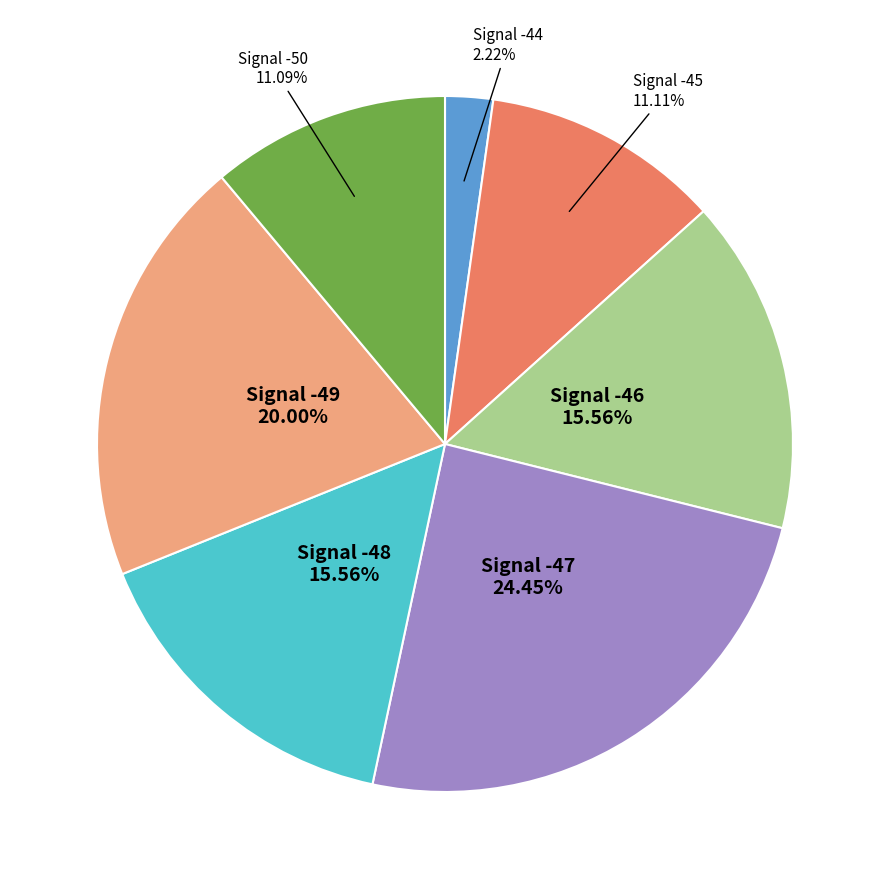

Is the sum of Signal -49 20.00% and Signal -44 2.22% greater than half?

No